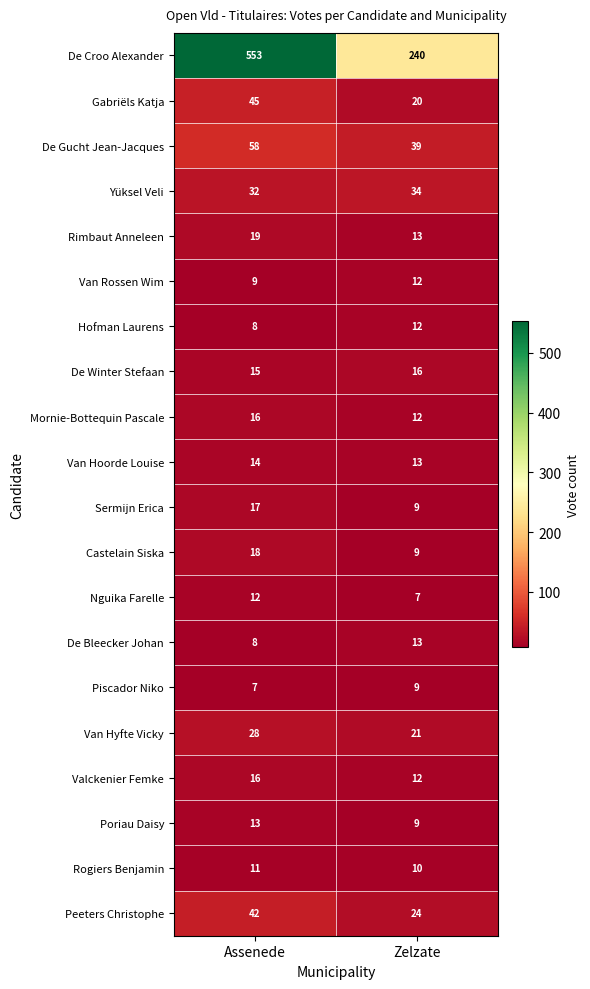

What is the sum of all Sermijn Erica values?

26